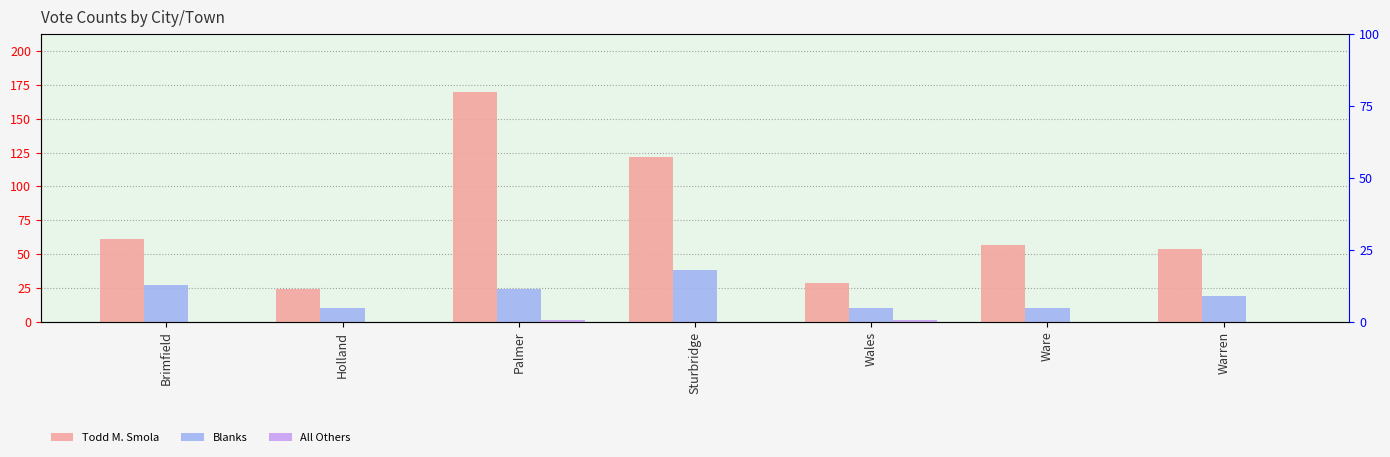

Which category has the highest value in the Blanks series?

Sturbridge